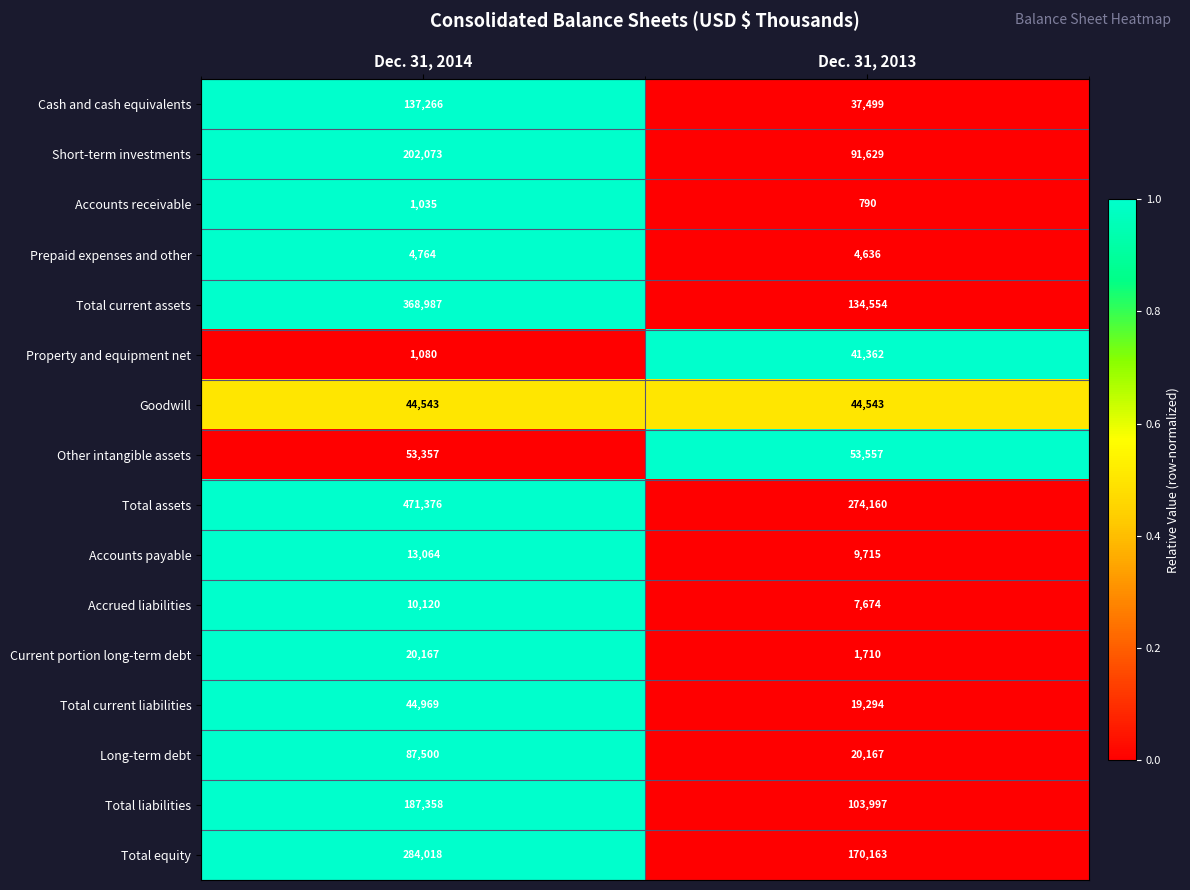

What is the sum of all Accrued liabilities values?

17794